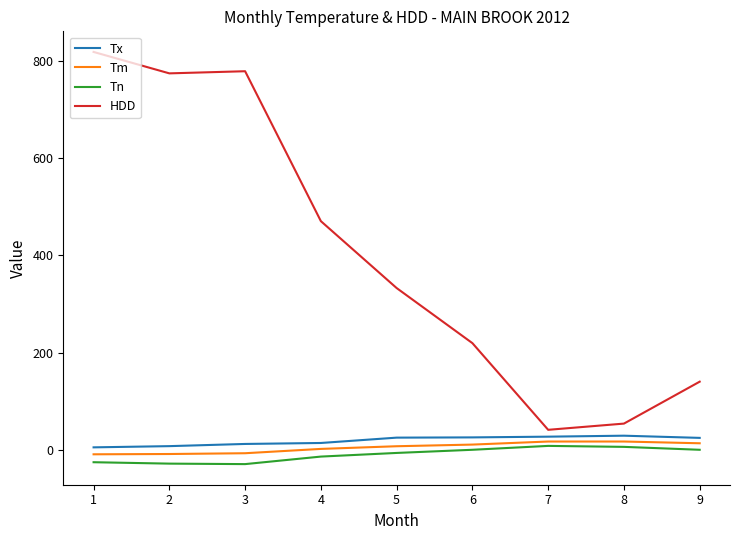

How many values in the Tx series are below 24?

4